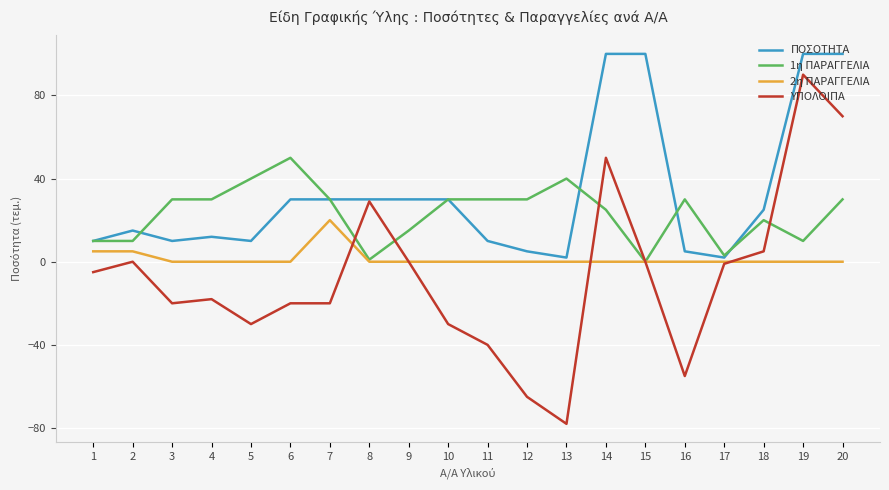

Which series has the largest total across all categories?

ΠΟΣΟΤΗΤΑ